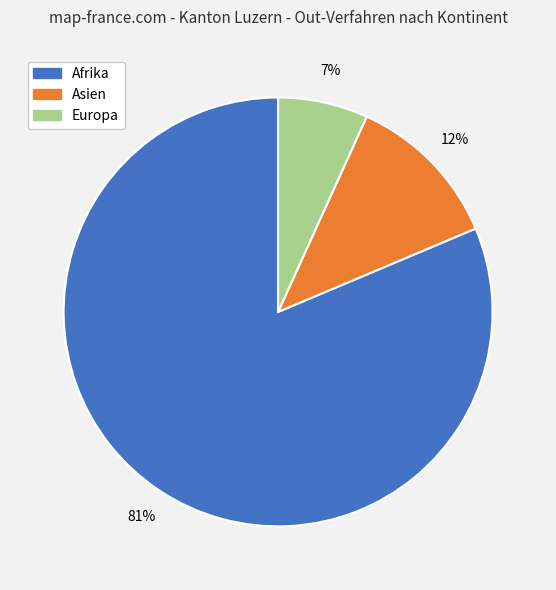

To the nearest percent, what is the average slice percentage?

33%